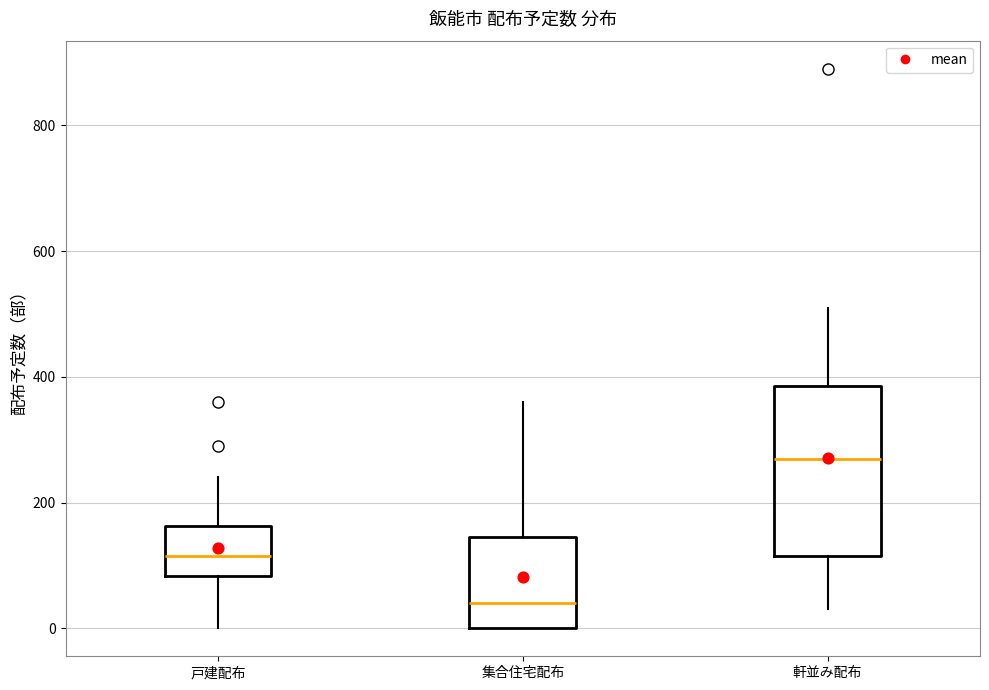

Which box is the tallest, from its lower edge to its upper edge?

軒並み配布